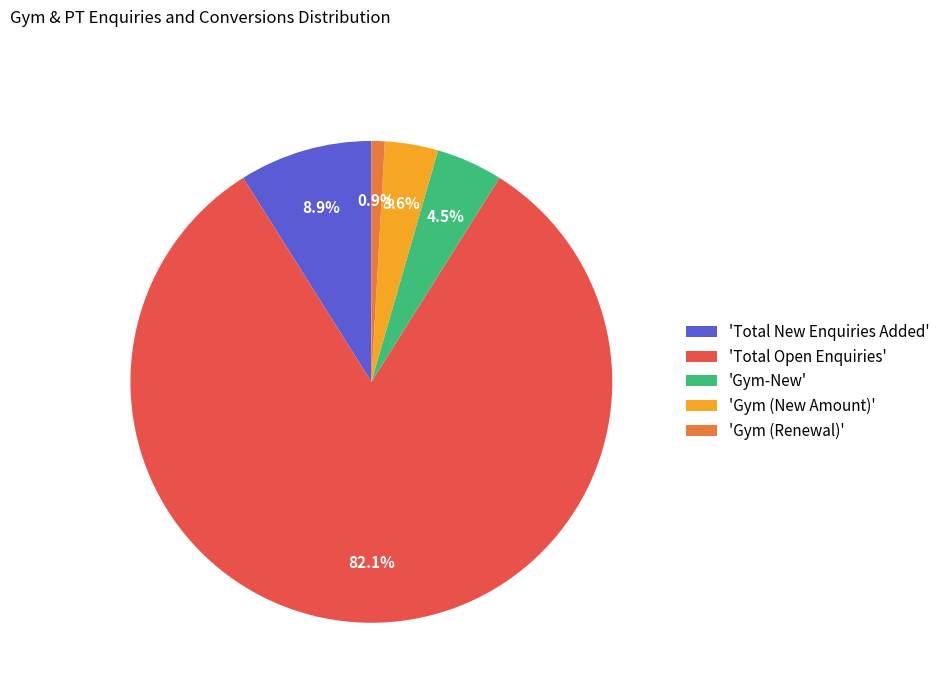

How much of the chart is everything except 'Gym (New Amount)'?

96.4%